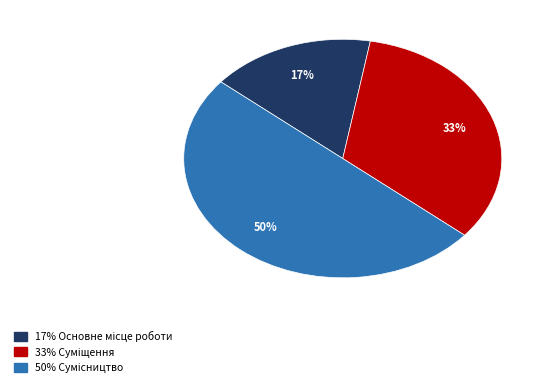

To the nearest percent, what is the difference between the largest and smallest slice percentages?

33%